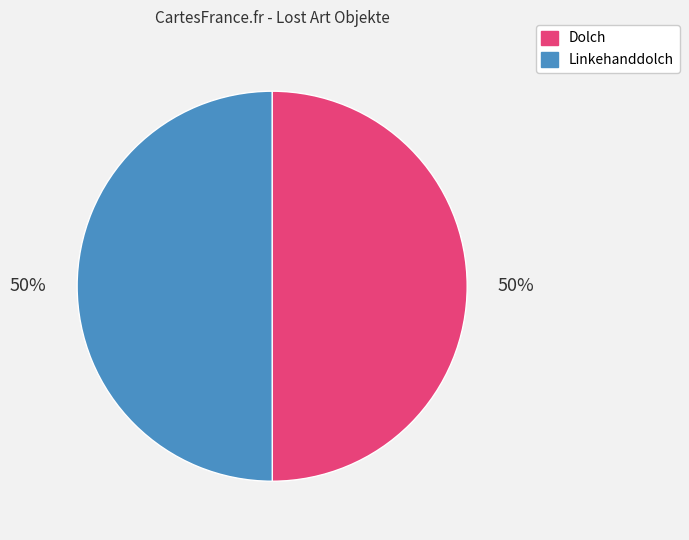

Approximately how many times larger is the value at Linkehanddolch compared to Dolch?

1.0